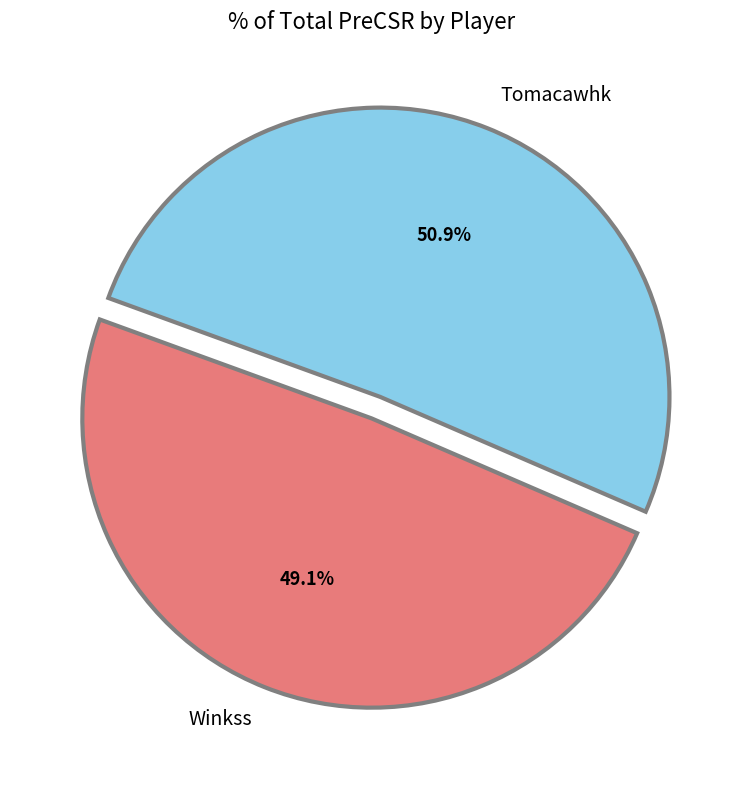

To the nearest percent, what percentage of the pie is Winkss?

49%